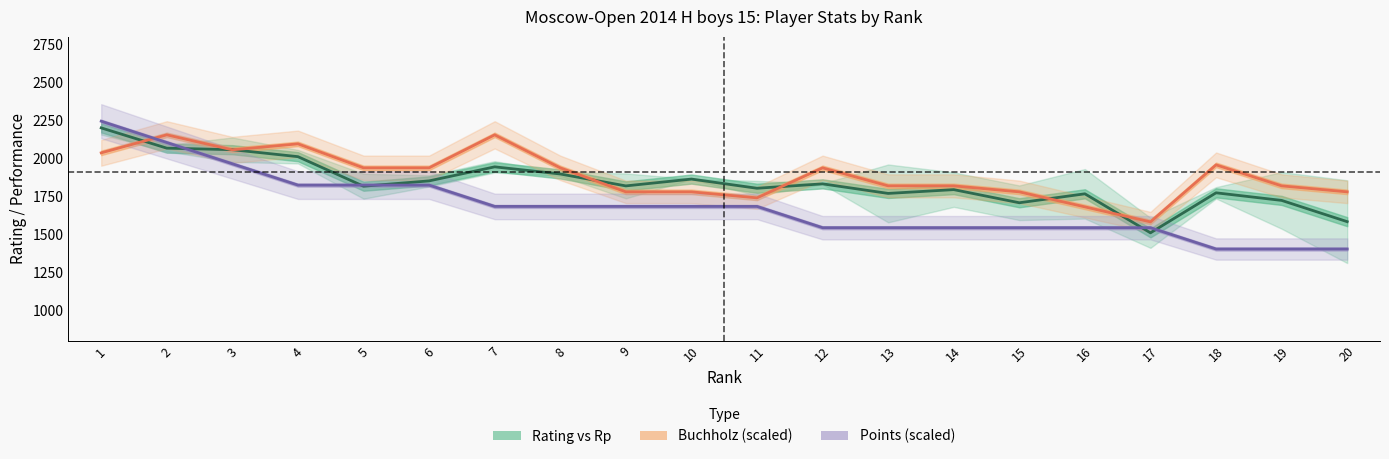

Reading right to left, list all the values displayed in this chart.

Rating vs Rp: 1582.5	1722.5	1772.5	1509.0	1766.0	1707.0	1793.5	1768.5	1831.5	1802.5	1863.0	1818.0	1896.5	1943.5	1851.0	1816.0	2010.5	2056.5	2066.5	2200.0
Buchholz (scaled): 1778.7	1818.3	1956.6	1581.1	1679.9	1778.7	1818.3	1818.3	1936.8	1739.2	1778.7	1778.7	1936.8	2154.2	1936.8	1936.8	2094.9	2055.4	2154.2	2035.7
Points (scaled): 1402.5	1402.5	1402.5	1542.8	1542.8	1542.8	1542.8	1542.8	1542.8	1683.0	1683.0	1683.0	1683.0	1683.0	1823.2	1823.2	1823.2	1963.5	2103.8	2244.0